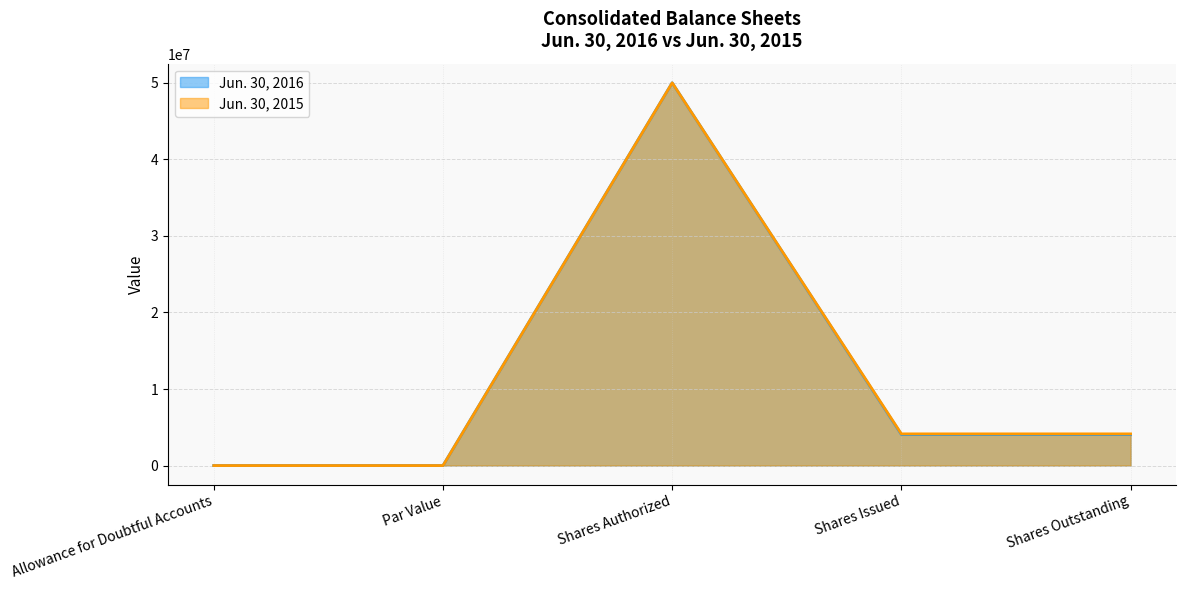

What is the difference between the highest and lowest values at Shares Outstanding?

86592